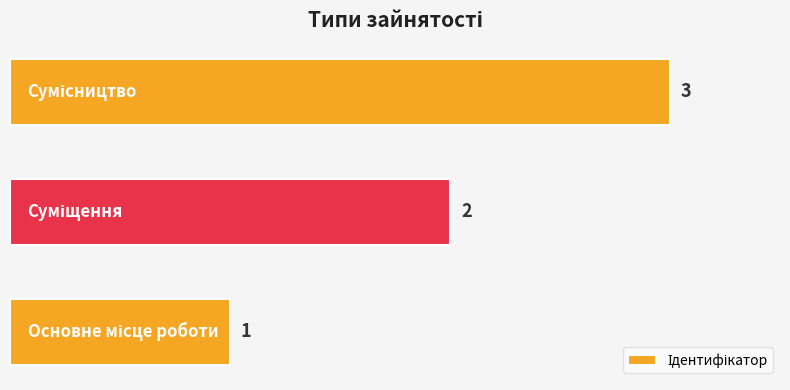

What is the sum of all values?

6